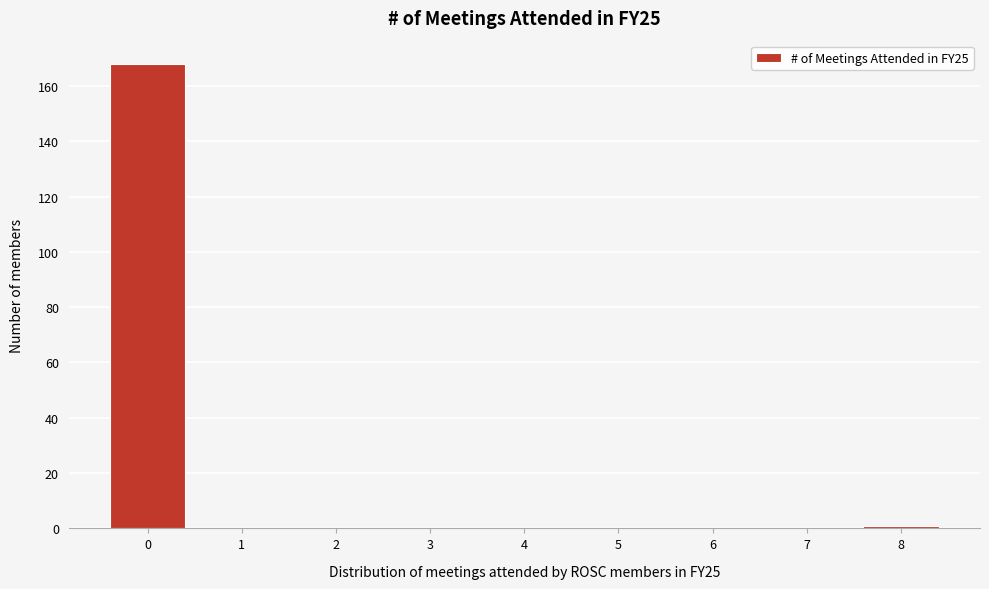

Reading right to left, transcribe all the data shown in this chart.

8=1	7=0	6=0	5=0	4=0	3=0	2=0	1=0	0=168